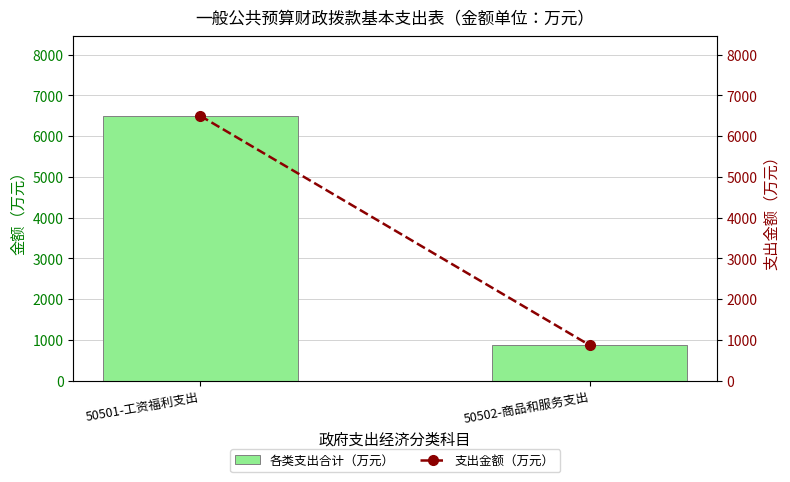

Which category has the highest value in the 各类支出合计（万元） series?

50501-工资福利支出